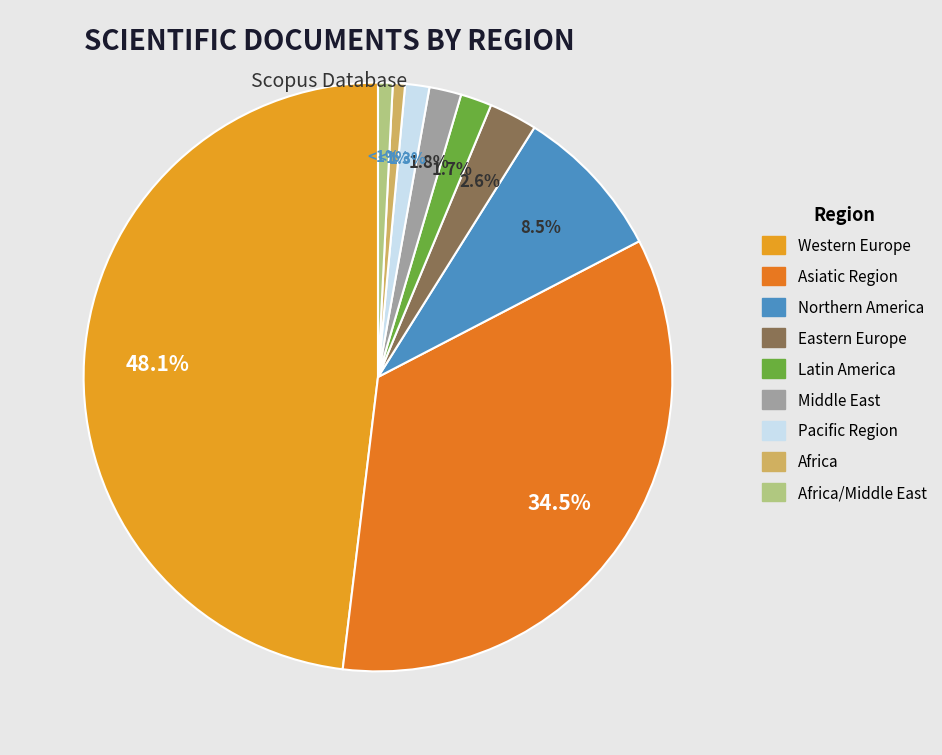

Which category has the biggest portion of the pie?

Western Europe